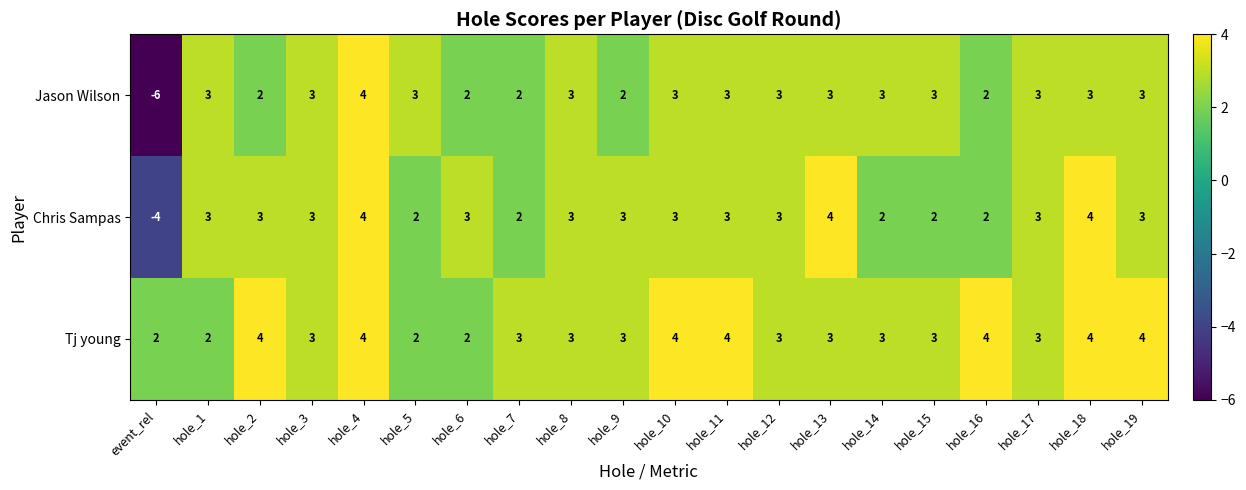

At which label does Jason Wilson reach its minimum?

event_rel